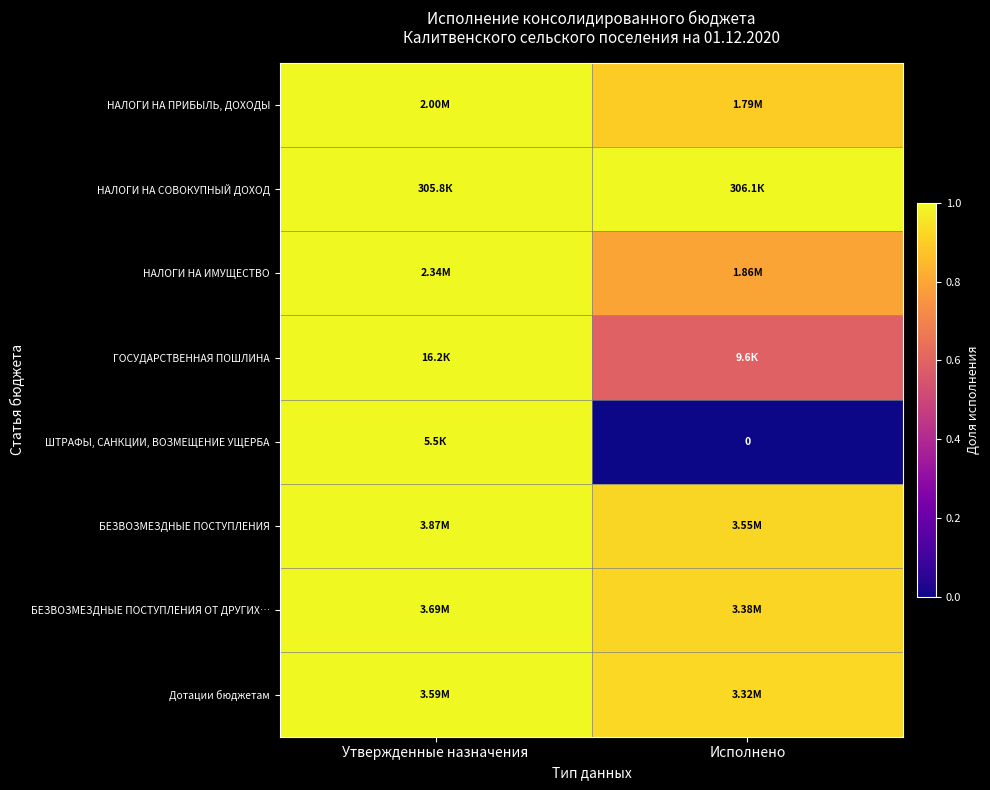

The value of Дотации бюджетам at Исполнено is 0.2. True or false?

False